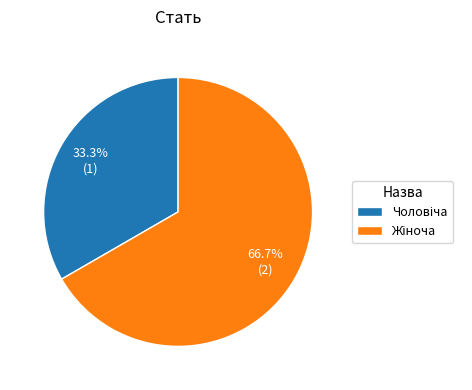

Is there any slice that represents more than half of the pie?

Yes